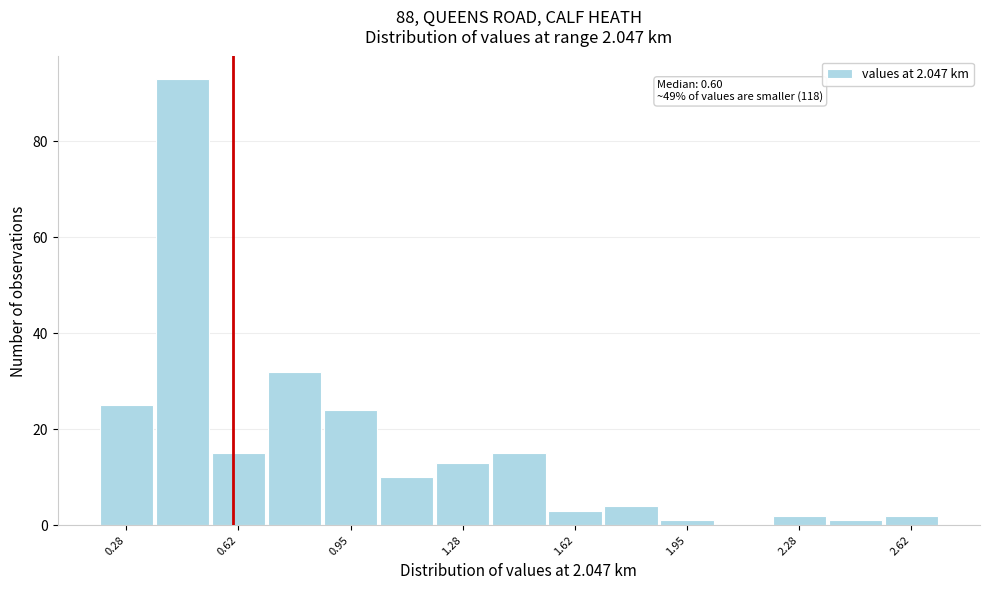

Around what value on the x-axis is the tallest bar? Give the approximate position of its centre, as read against the axis.

0.45